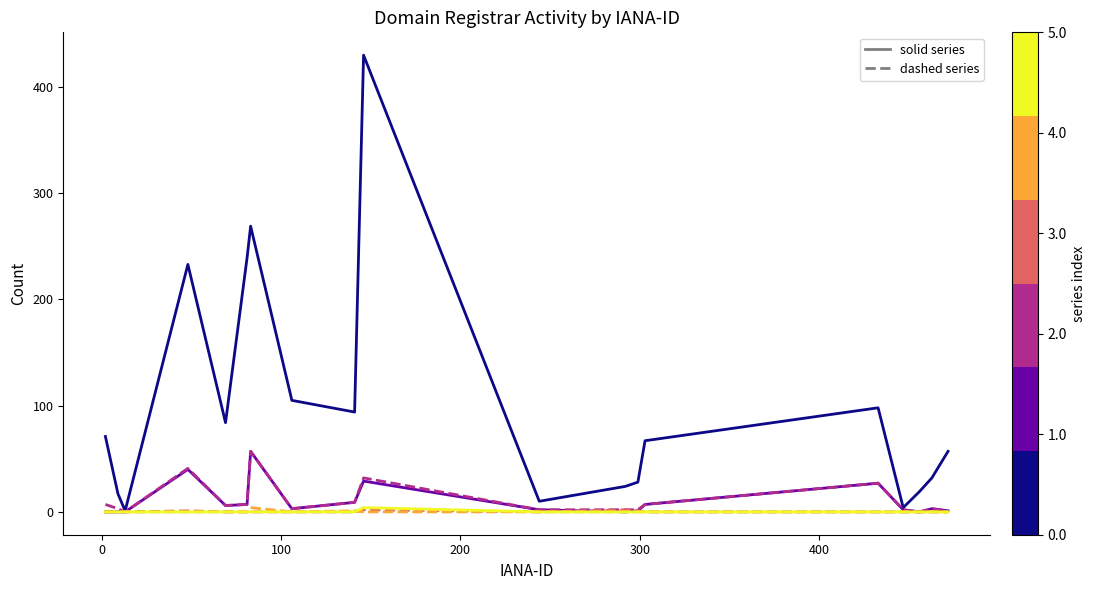

How many categories are shown in the chart?

19